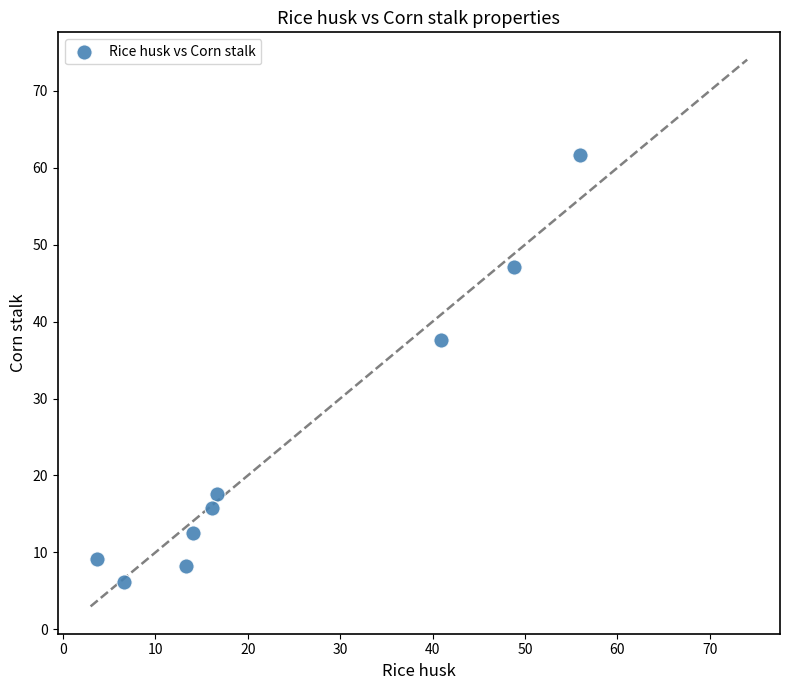

What is the average Y value?

24.0